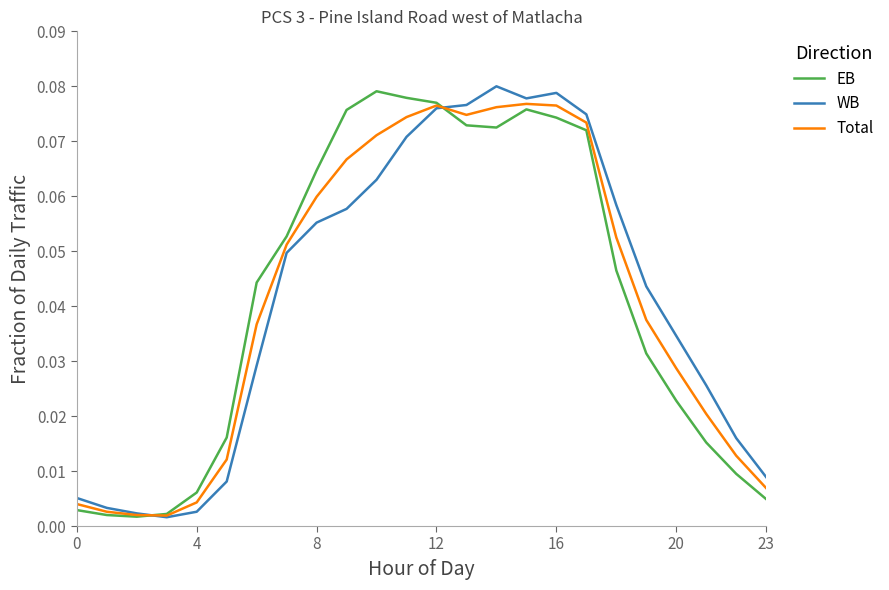

Which series has the largest range (max minus min)?

WB